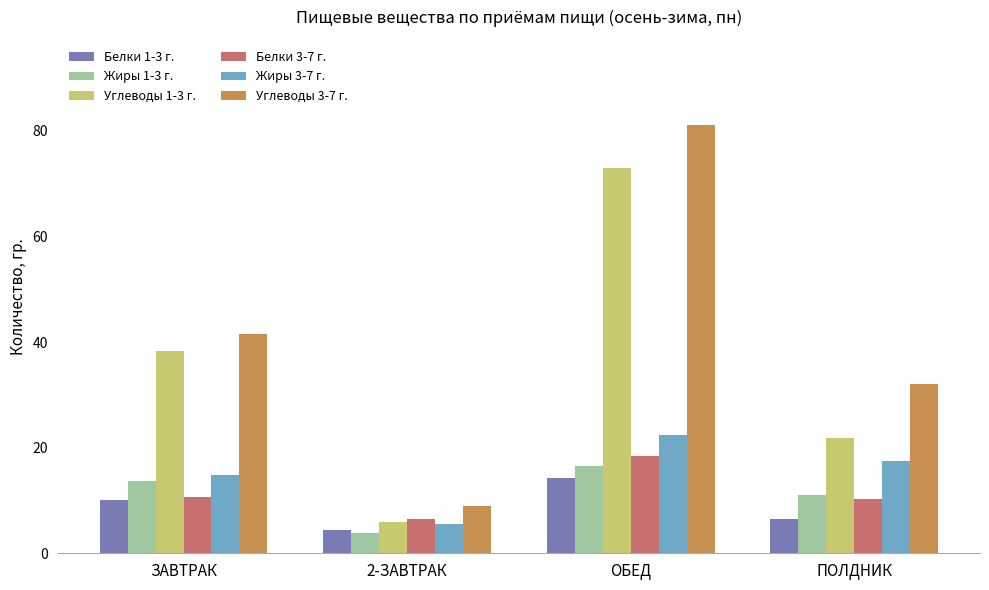

At which label does Углеводы 1-3 г. reach its peak?

ОБЕД